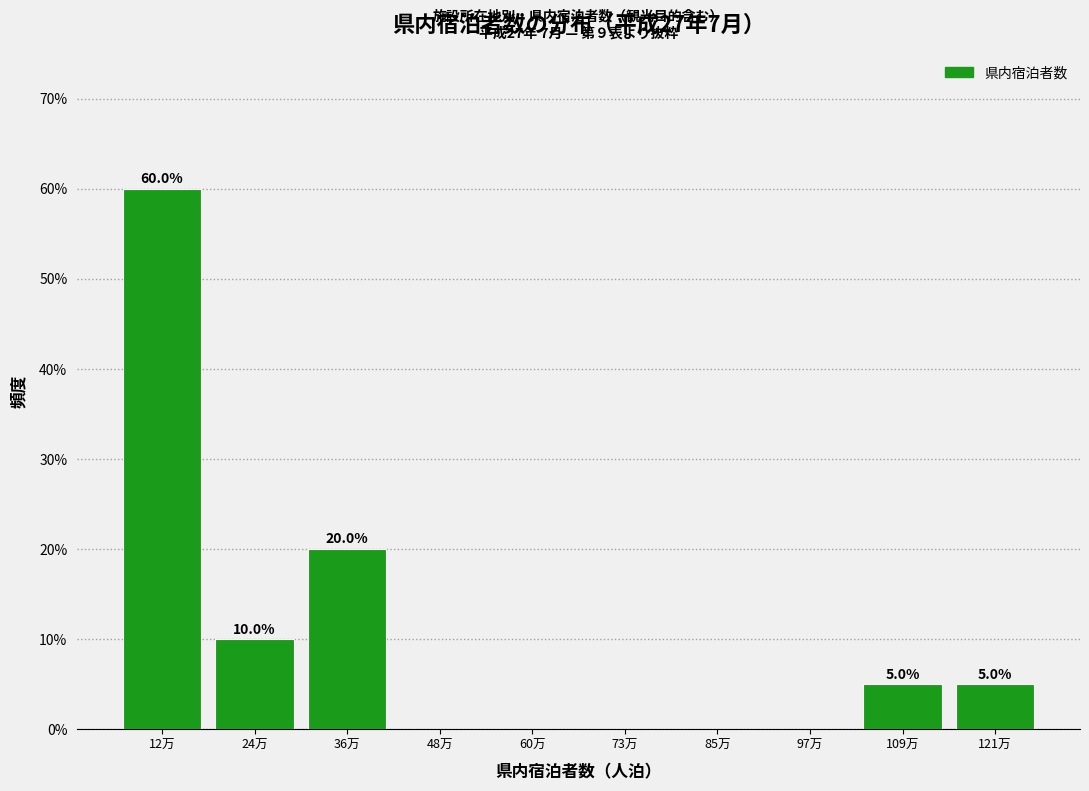

Reading right to left, what are all the values shown in this chart?

121万=5	109万=5	97万=0	85万=0	73万=0	60万=0	48万=0	36万=20	24万=10	12万=60